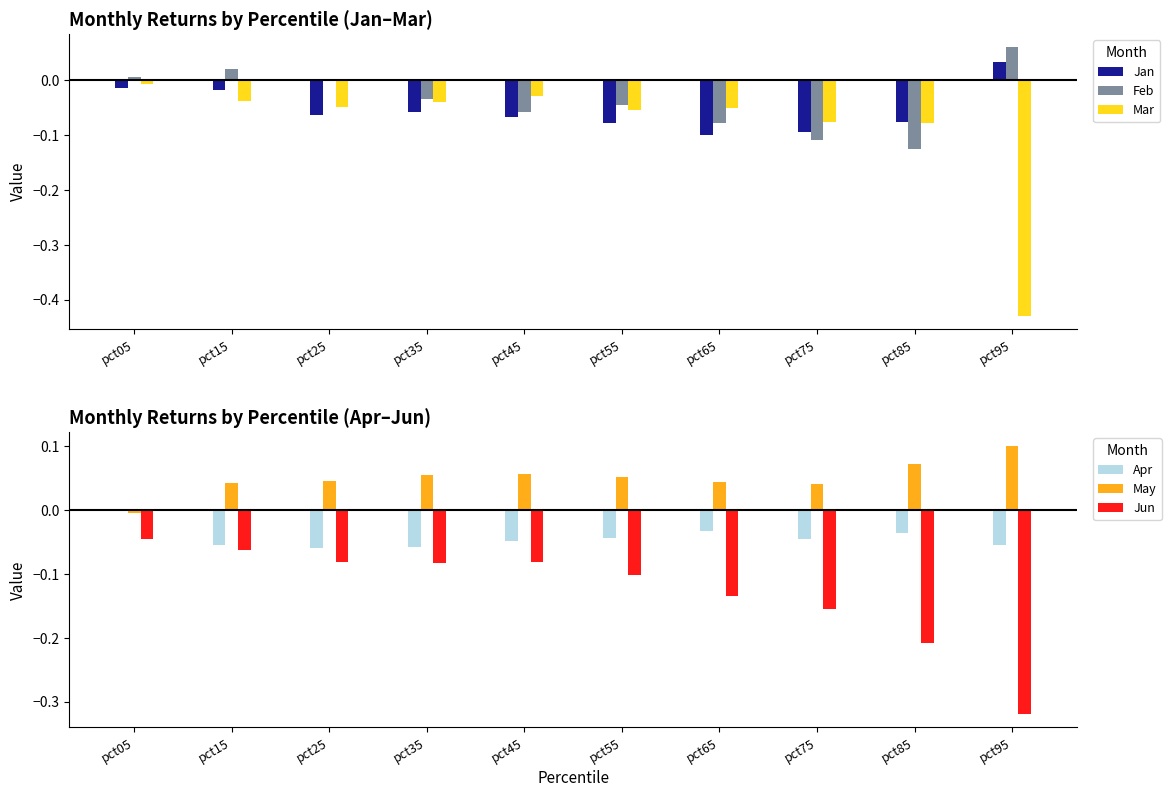

What are all the series names shown in the legend?

Jan, Feb, Mar, Apr, May, Jun